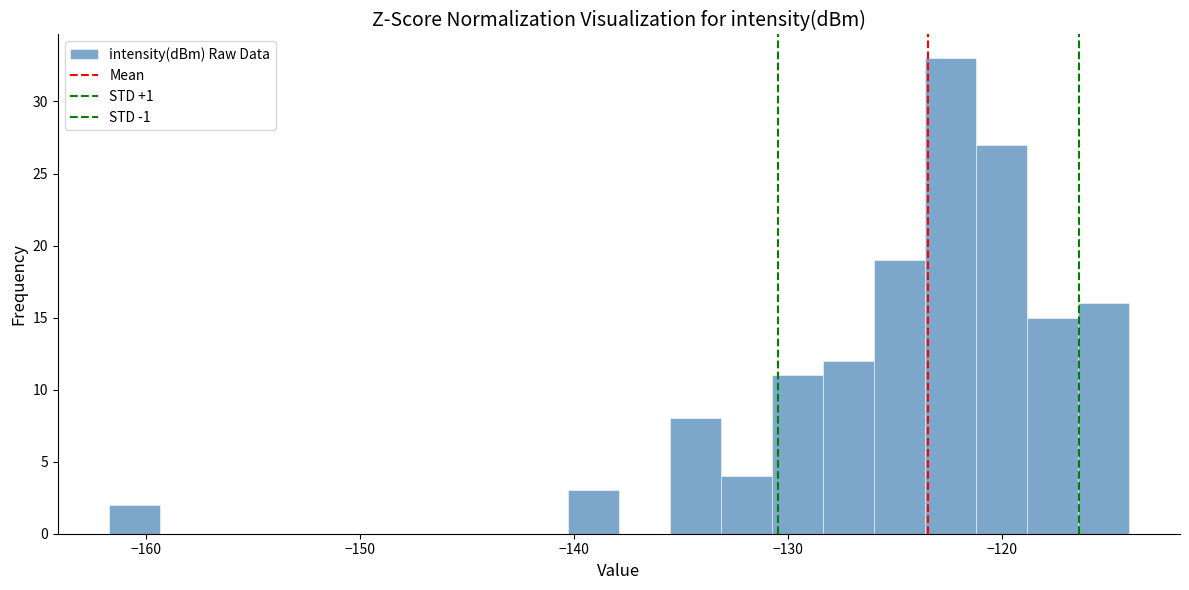

Read against the x-axis, roughly where is the centre of the tallest bar?

-122